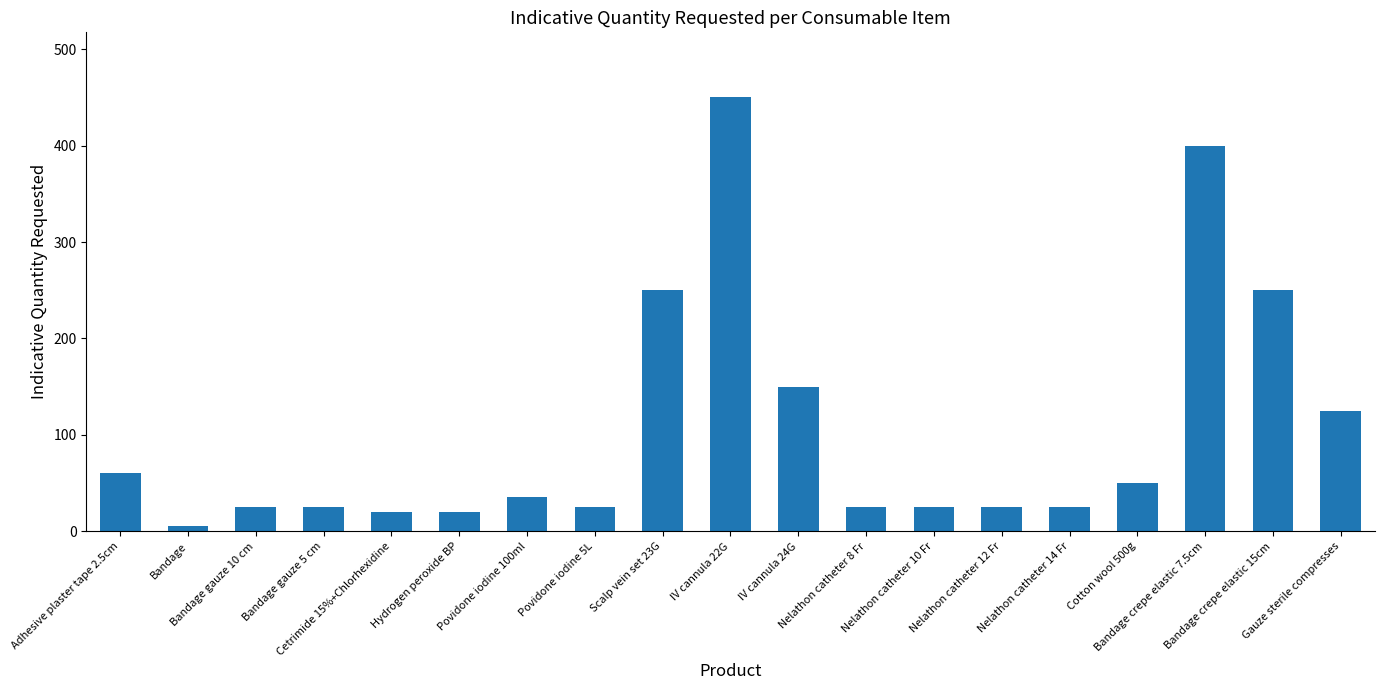

What is the label of the 8th bar from the right?

Nelathon catheter 8 Fr